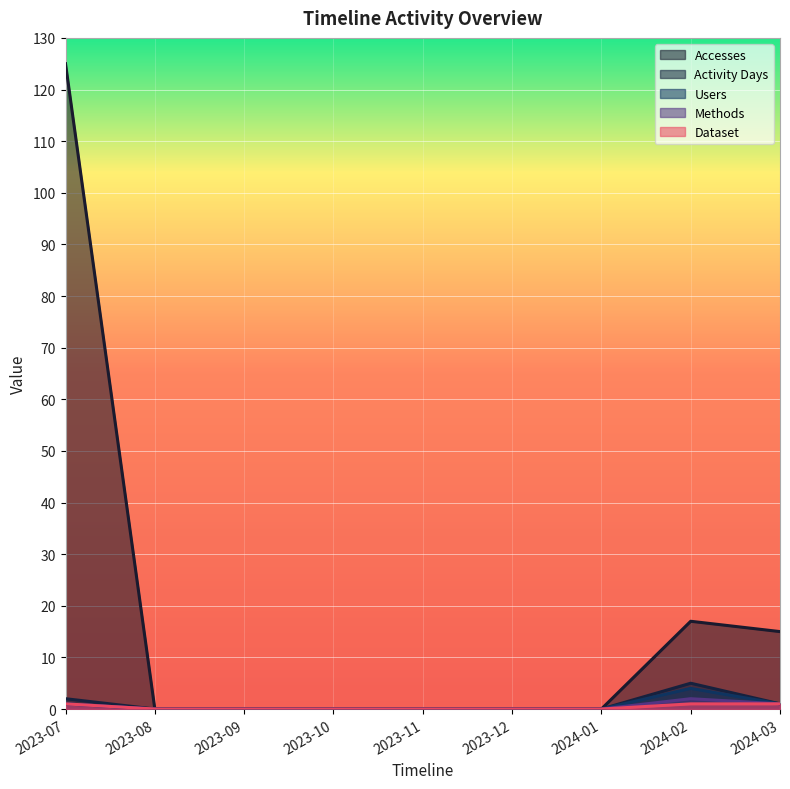

Reading left to right, what are all the values shown in this chart?

Accesses: 2023-07=125	2023-08=0	2023-09=0	2023-10=0	2023-11=0	2023-12=0	2024-01=0	2024-02=17	2024-03=15
Activity Days: 2023-07=2	2023-08=0	2023-09=0	2023-10=0	2023-11=0	2023-12=0	2024-01=0	2024-02=5	2024-03=1
Users: 2023-07=1	2023-08=0	2023-09=0	2023-10=0	2023-11=0	2023-12=0	2024-01=0	2024-02=4	2024-03=1
Methods: 2023-07=1	2023-08=0	2023-09=0	2023-10=0	2023-11=0	2023-12=0	2024-01=0	2024-02=2	2024-03=1
Dataset: 2023-07=1	2023-08=0	2023-09=0	2023-10=0	2023-11=0	2023-12=0	2024-01=0	2024-02=1	2024-03=1